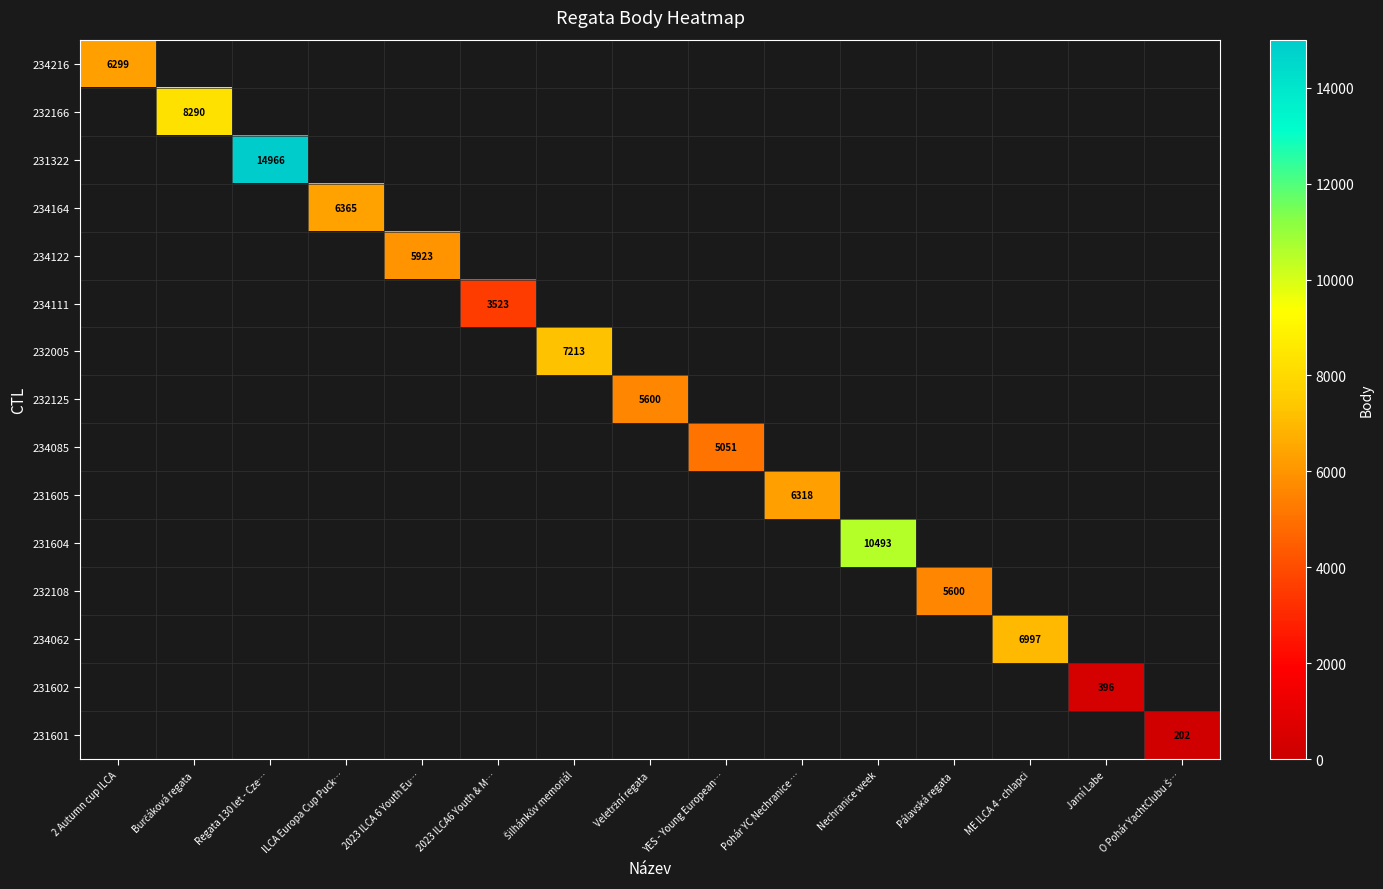

Is the value of 231605 at Pálavská regata greater than the value of 234085 at Jarní Labe?

No